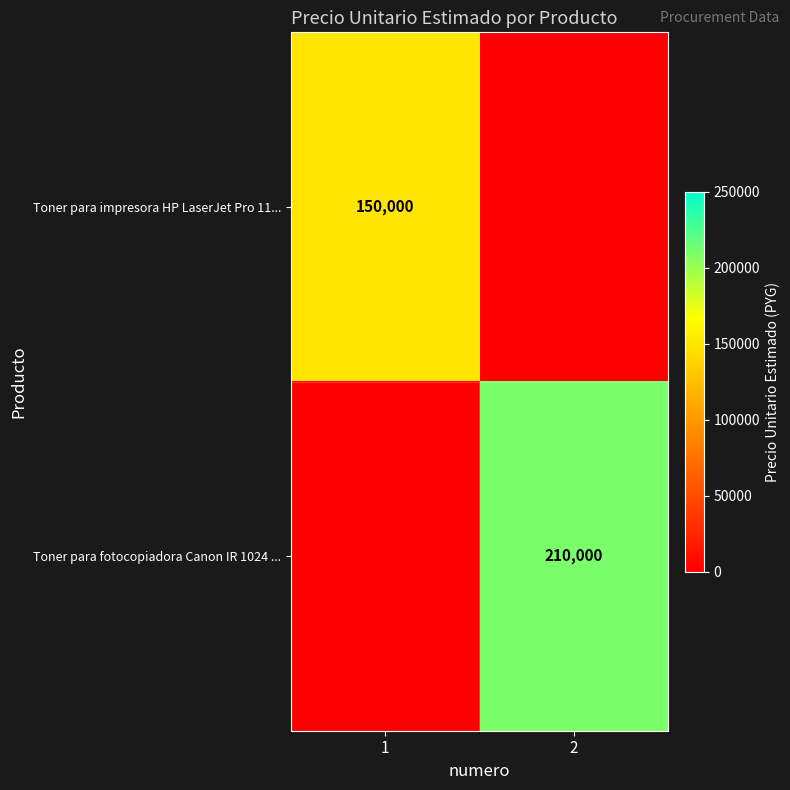

The value of Toner para impresora HP LaserJet Pro 11... at 1 is 256572. True or false?

False